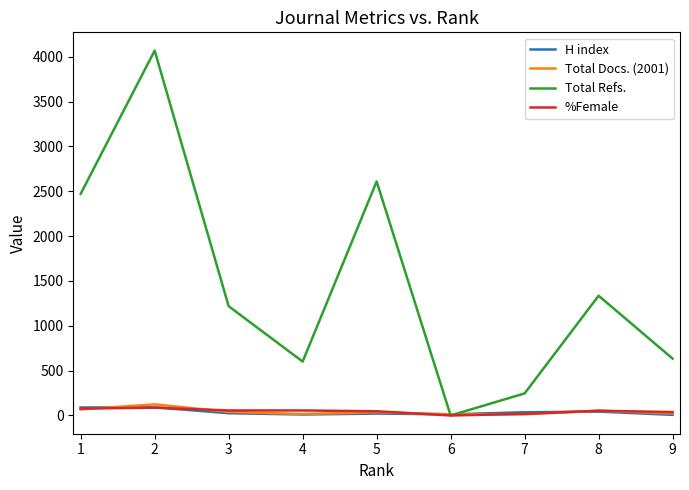

What is the spread (max minus min) of values at 6?

13